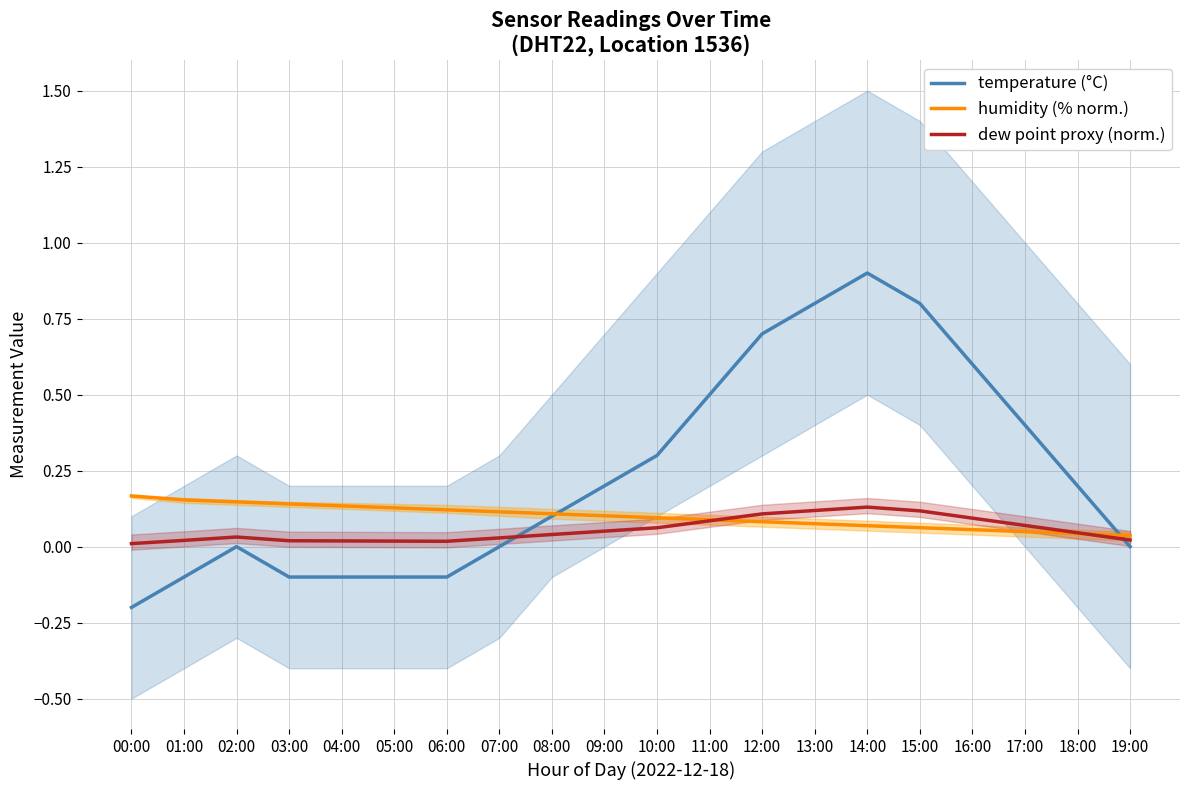

True or false: humidity (% norm.) has more than 2 points higher than both neighbors.

False